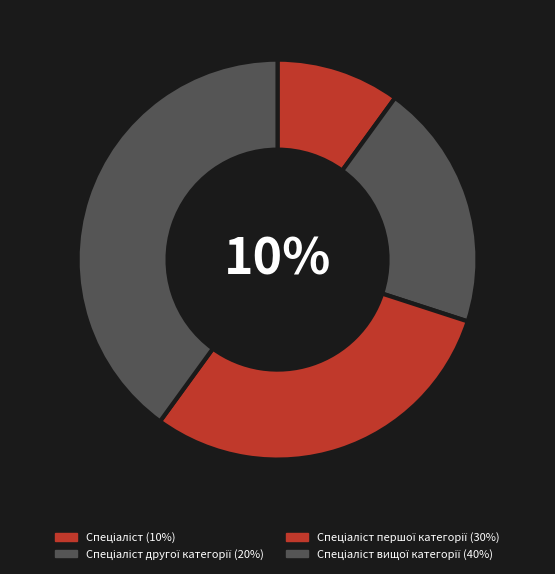

Is it true that Спеціаліст другої категорії is 20% of the pie?

True